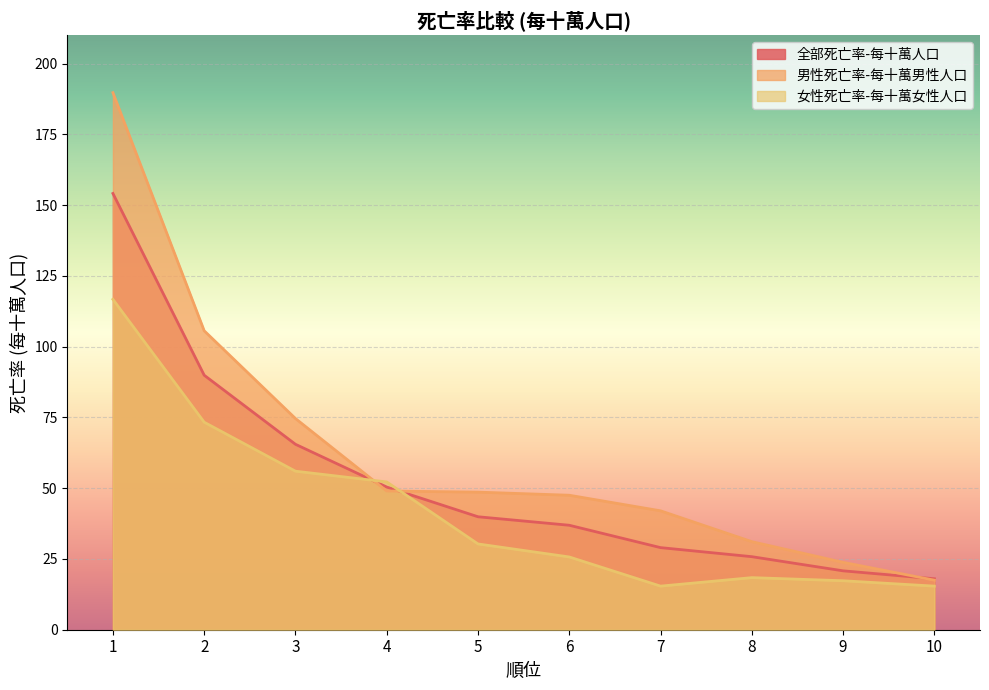

How many lines are shown in the chart?

3